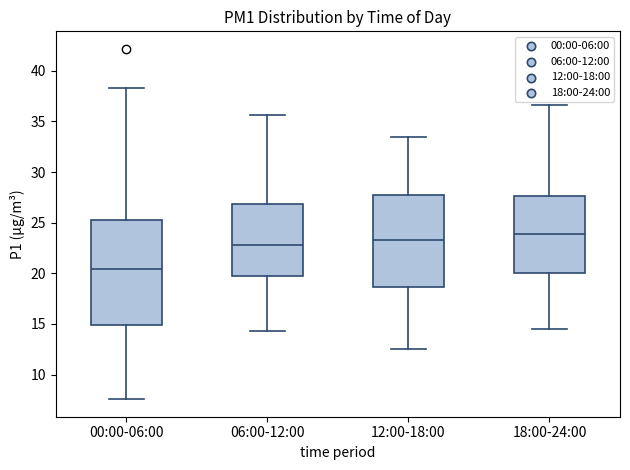

Which box has the lowest median line?

00:00-06:00